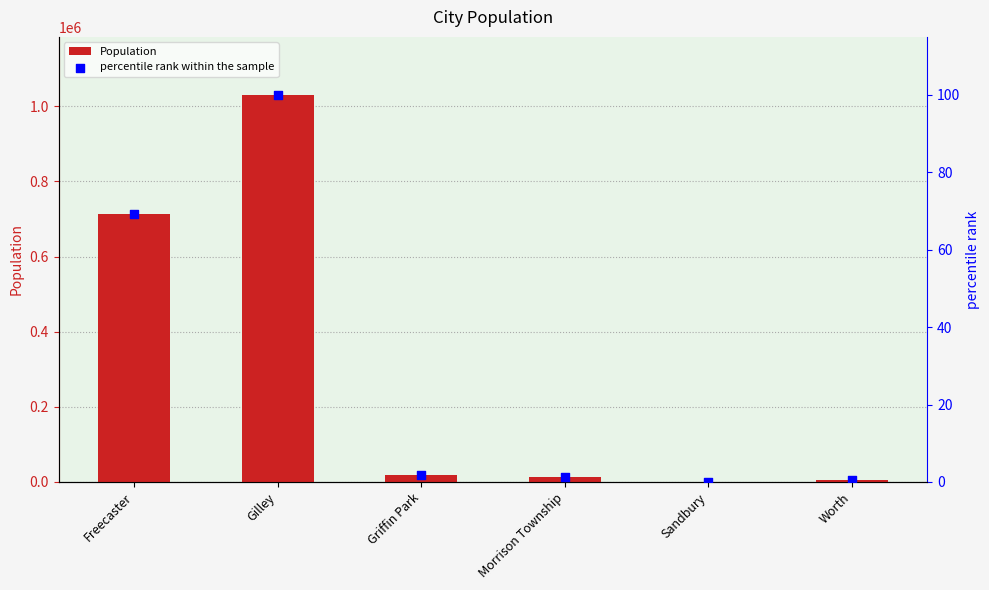

Which series has the largest total across all categories?

Population